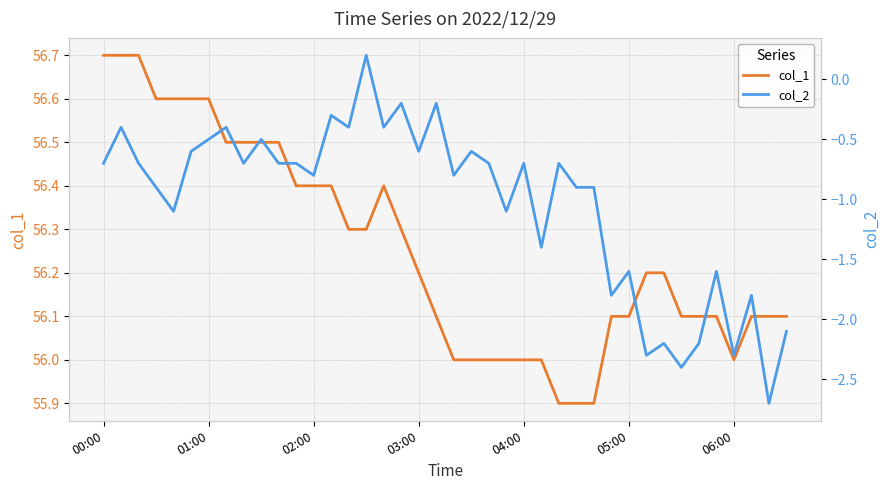

True or false: col_1 has a value of 56.0 at 04:00.

True